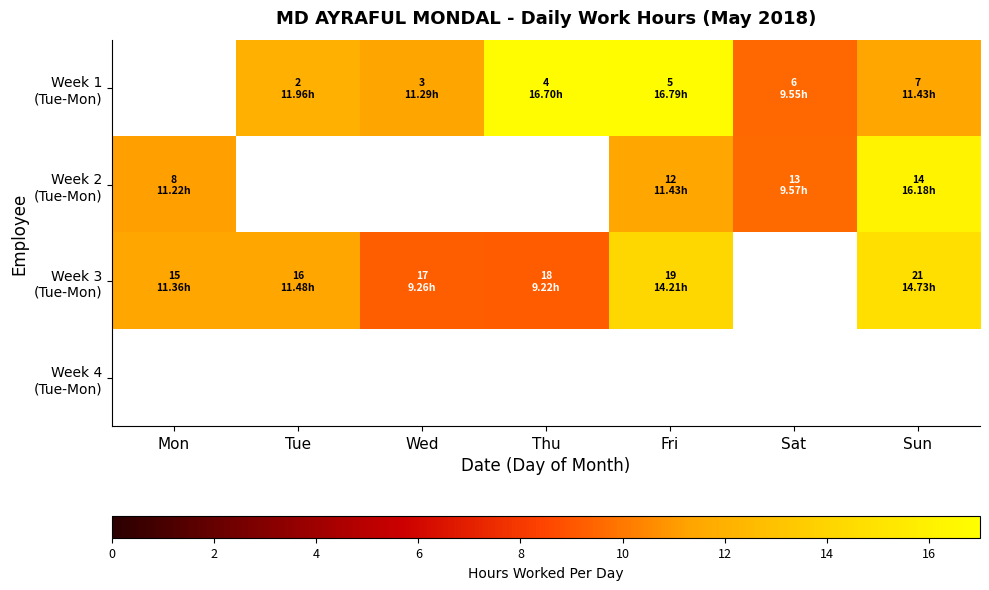

What is the smallest value displayed?

9.2